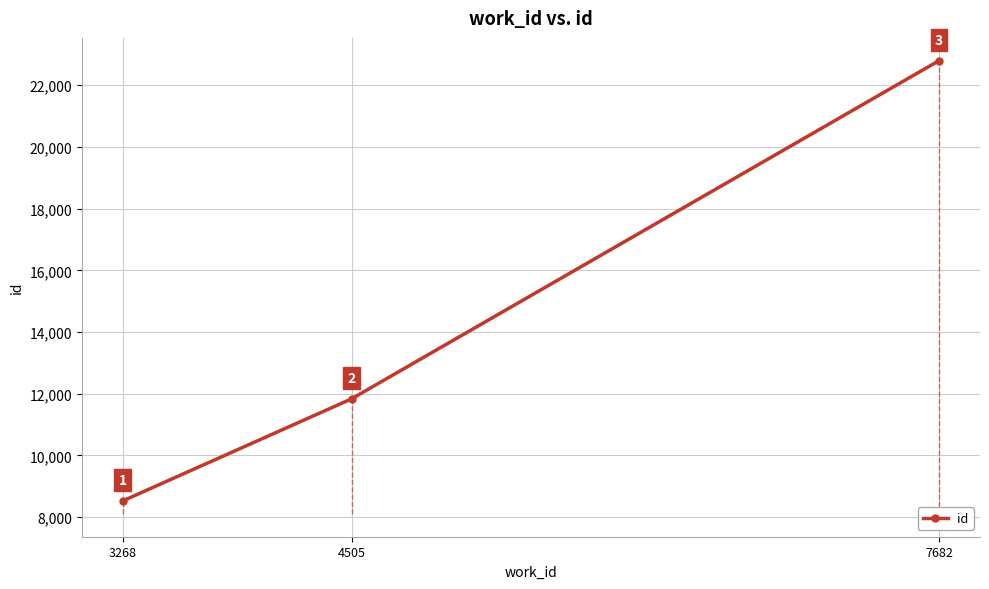

Is it true that the value at 7682 is 22798?

True